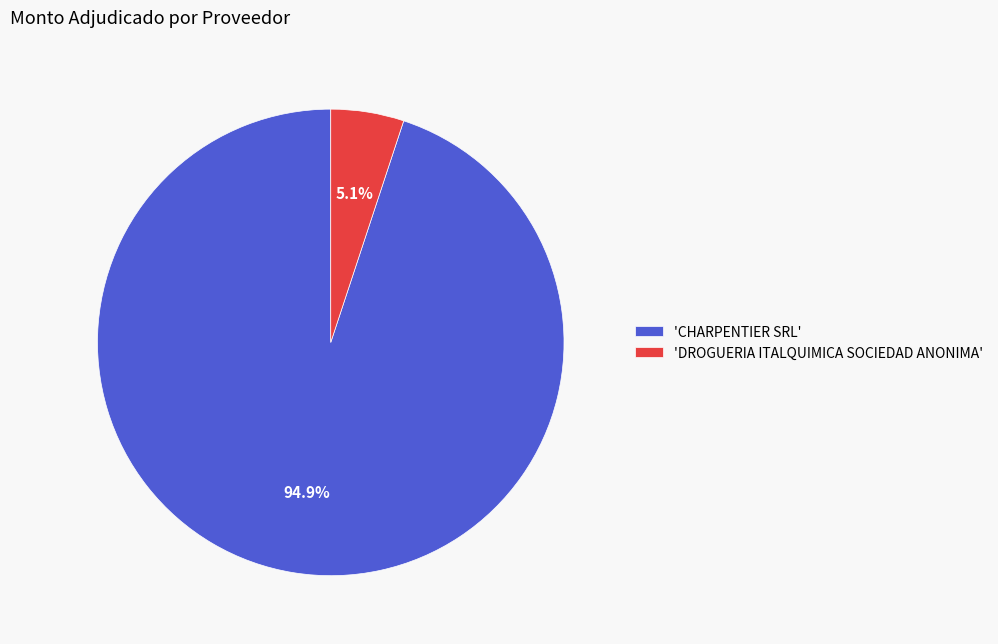

Which category has the biggest portion of the pie?

'CHARPENTIER SRL'